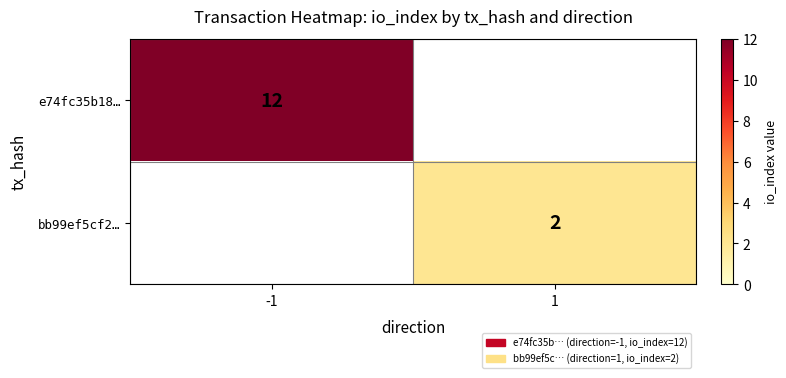

True or false: bb99ef5cf2… has a value of 2 at 1.

True